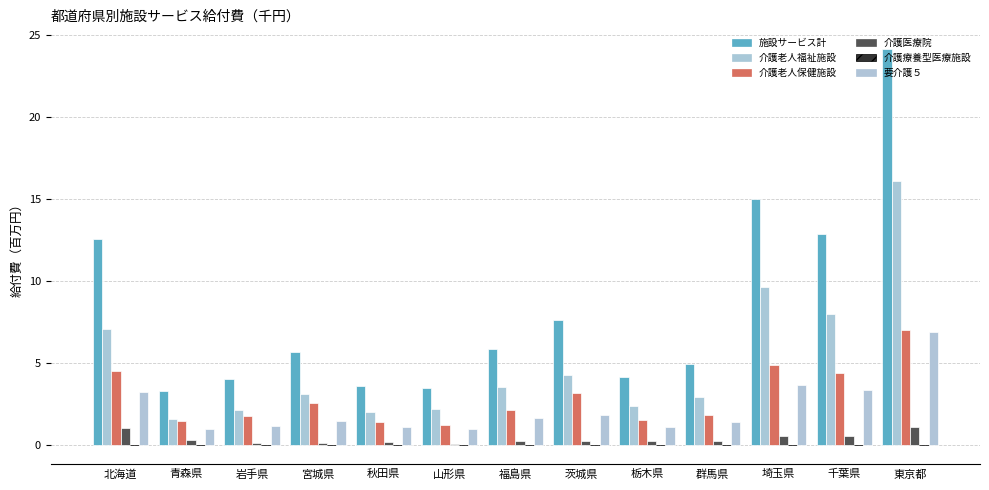

What is the value of the 施設サービス計 bar at the 2nd from the left?

3.2